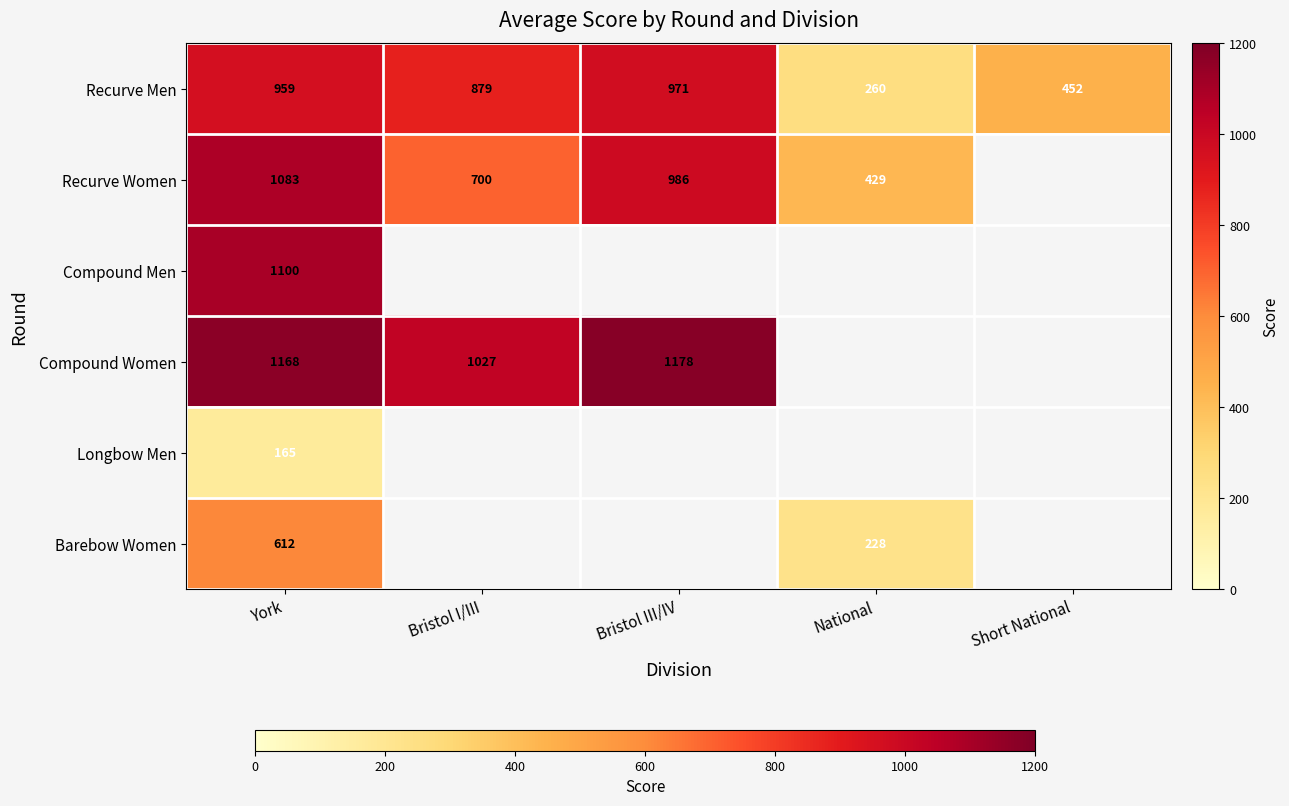

Which label corresponds to the smallest value in the chart?

York